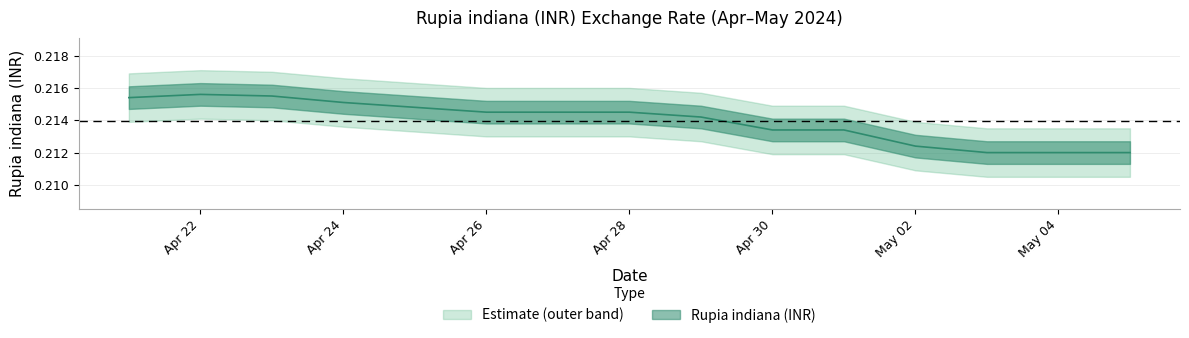

Rank the categories by value from highest to lowest.

2024-04-22, 2024-04-23, 2024-04-21, 2024-04-24, 2024-04-25, 2024-04-26, 2024-04-27, 2024-04-28, 2024-04-29, 2024-04-30, 2024-05-01, 2024-05-02, 2024-05-03, 2024-05-04, 2024-05-05